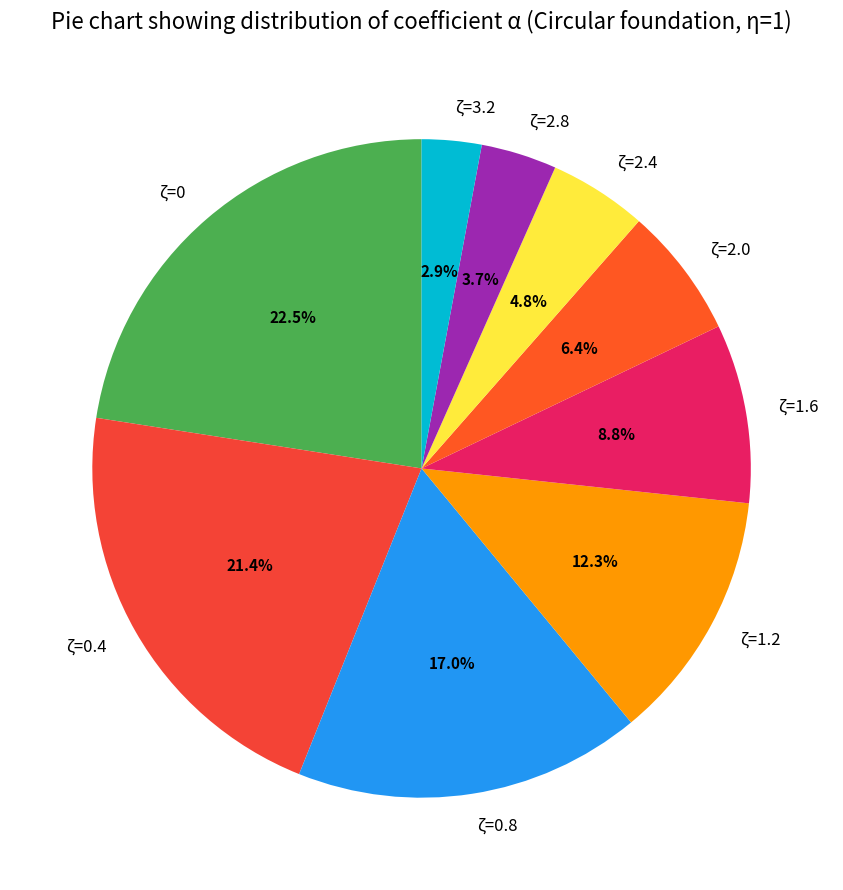

What is the smallest slice in the pie chart?

ζ=3.2